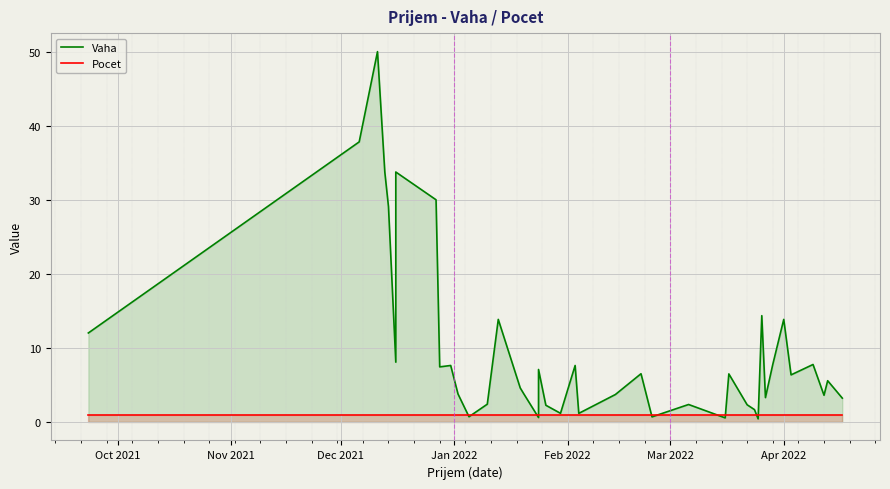

What is the lowest value of the Pocet series?

1.0